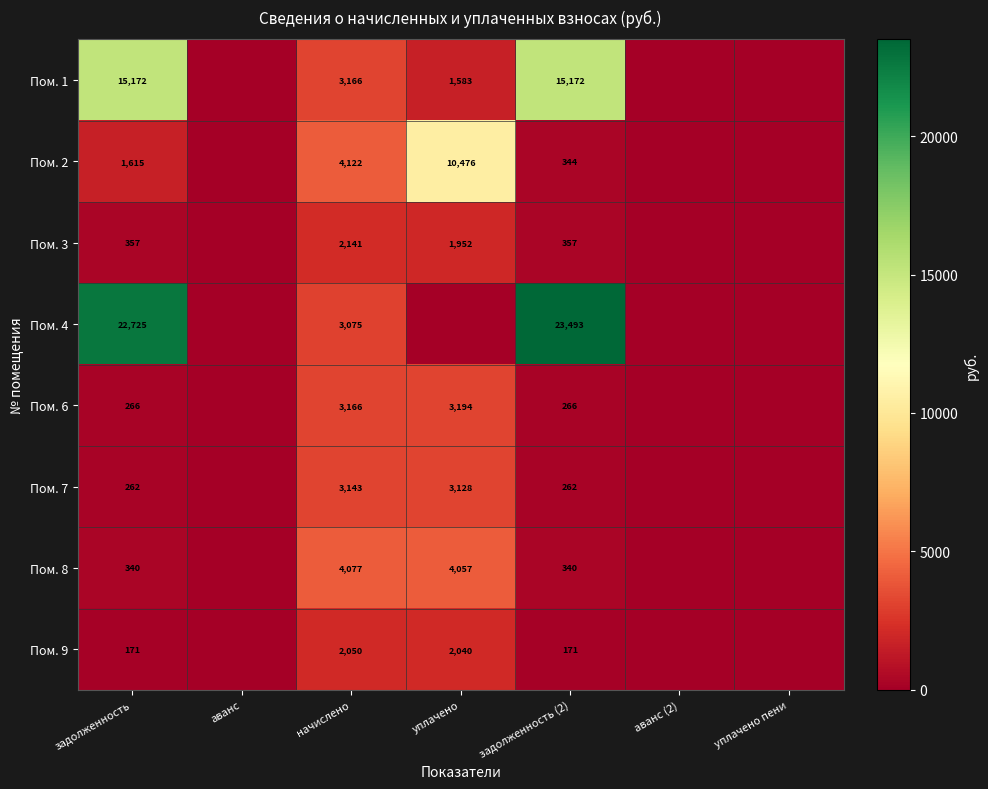

What is the total value across all series at задолженность?

40908